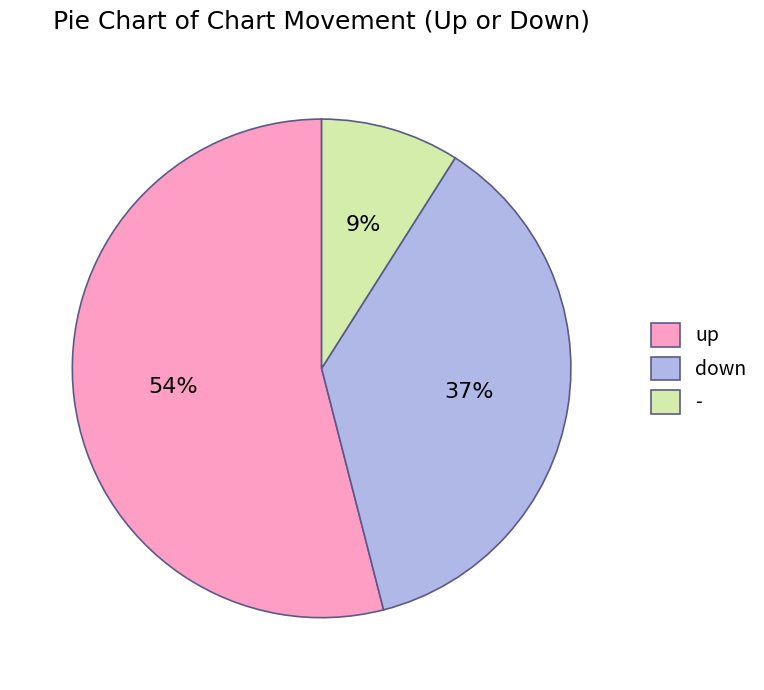

How many slices are in this pie chart?

3